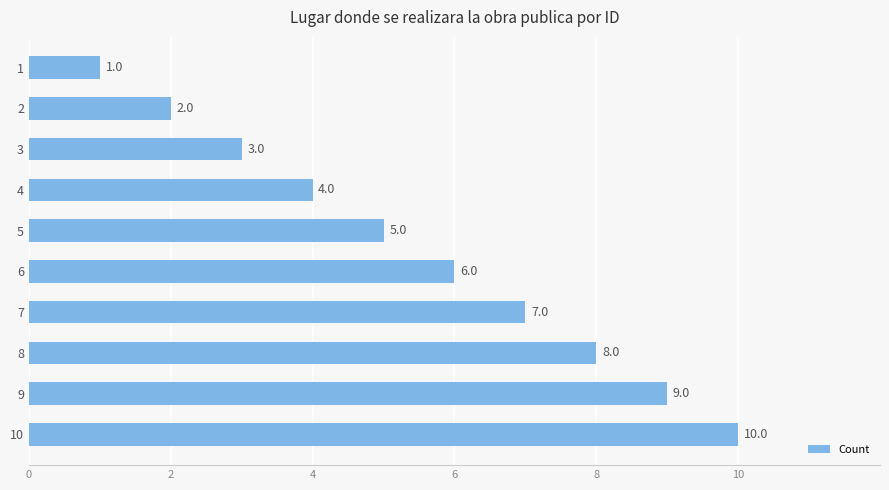

Is it true that the value at 4 is 4?

True